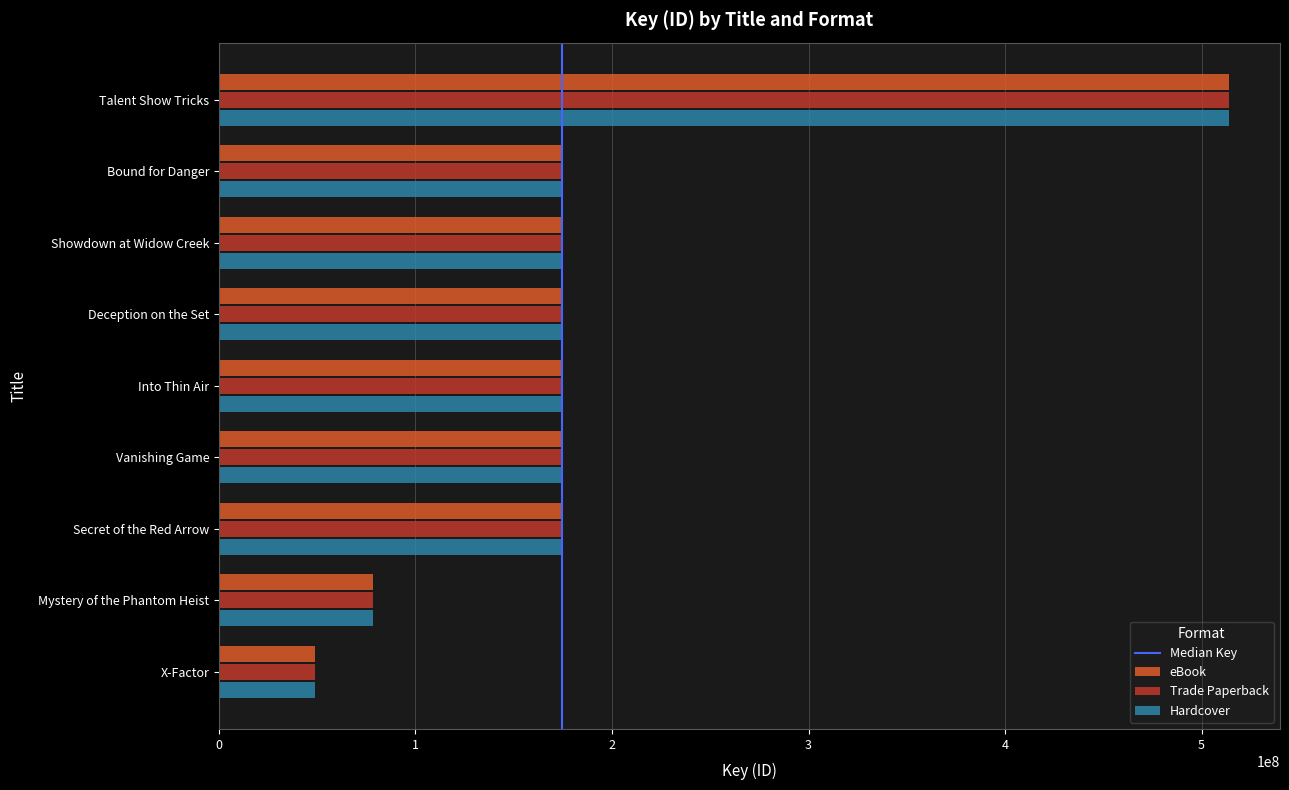

What is the total value across all series at Vanishing Game?

524240604